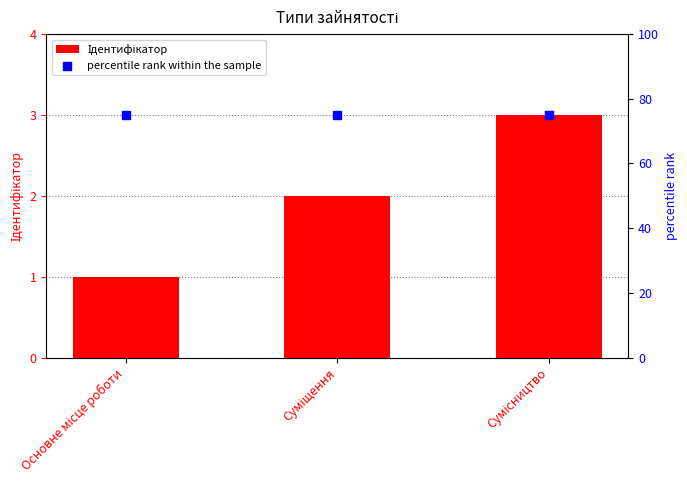

Which series contains the highest Y value?

percentile rank within the sample